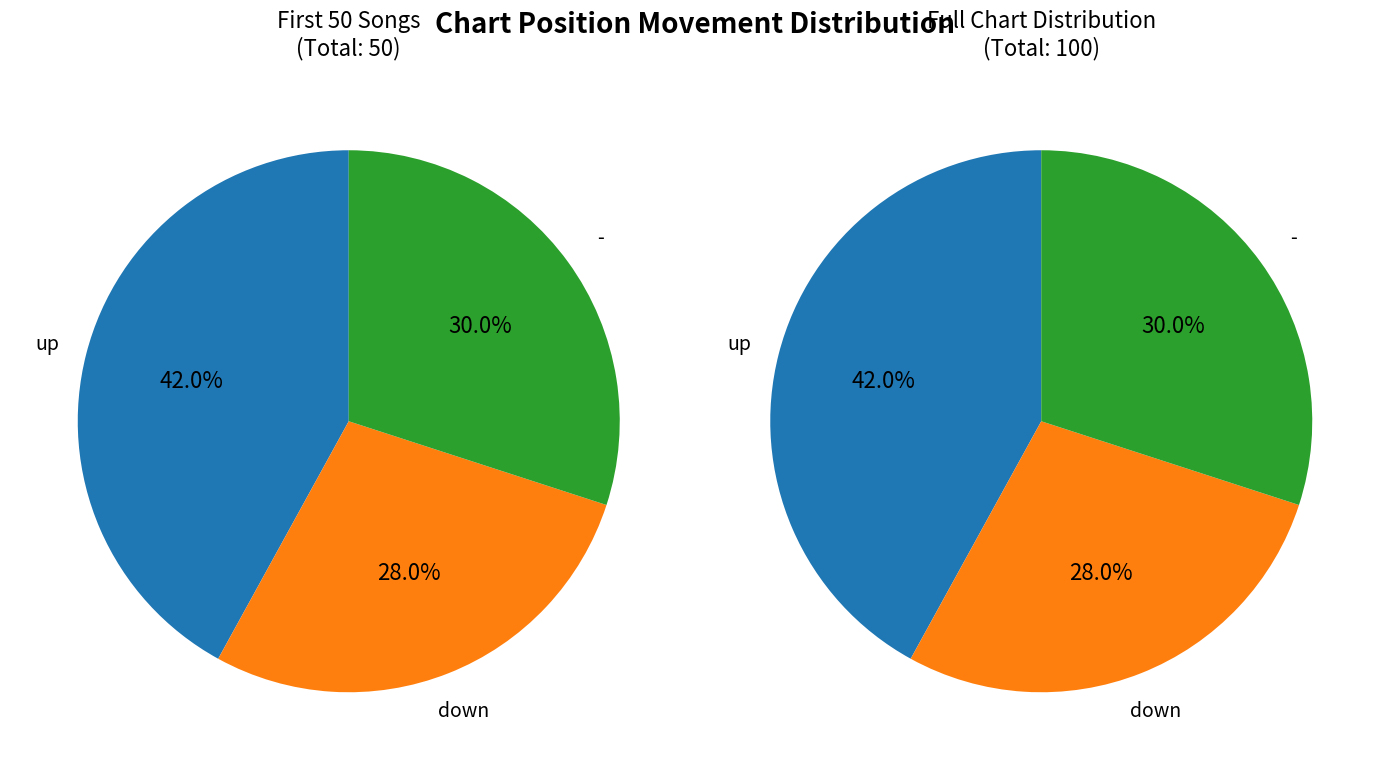

The down slice represents 28% of the pie. True or false?

True